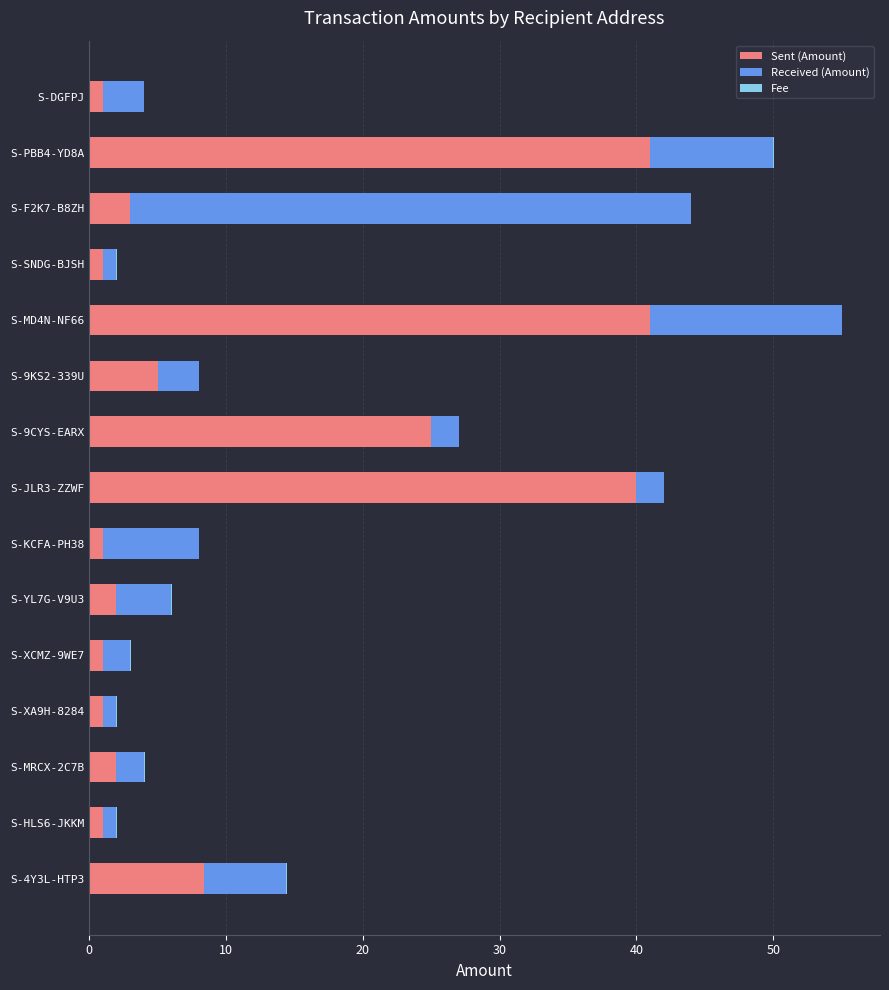

Where is Sent (Amount) nearest to the value 21?

S-9CYS-EARX